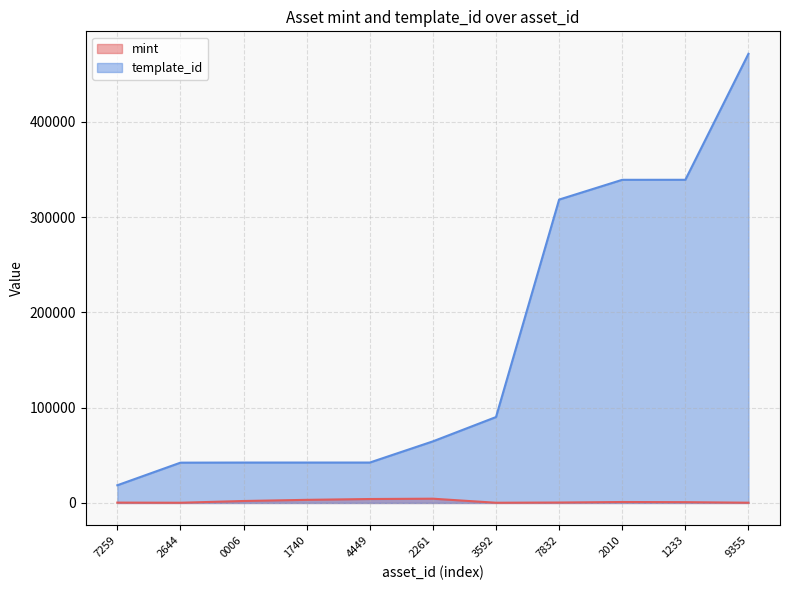

What position from the left is 7259?

1